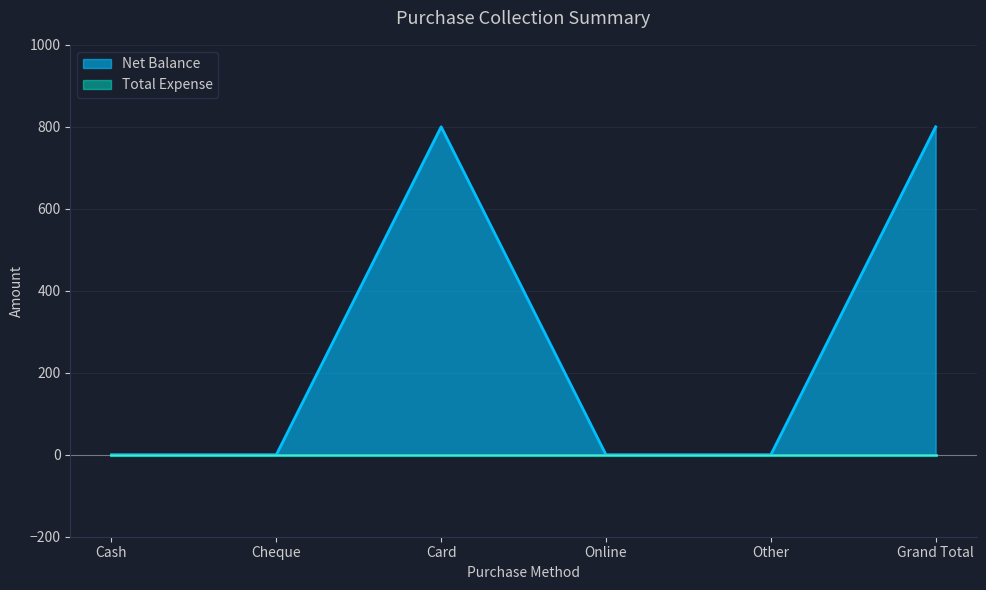

What position from the right is Grand Total?

1